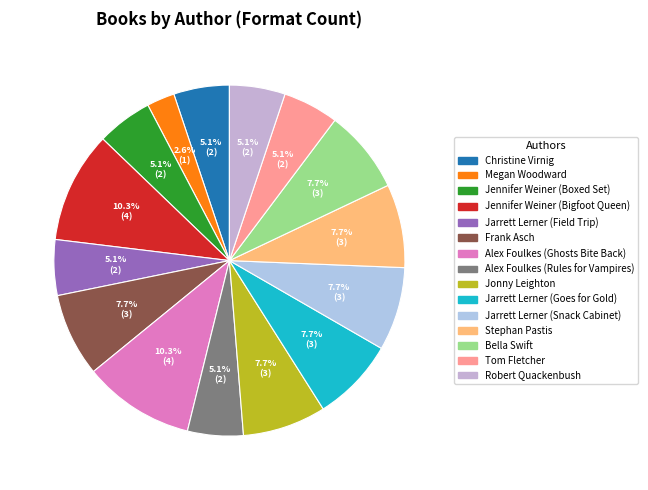

To the nearest percent, what is the difference between the largest and smallest slice percentages?

8%